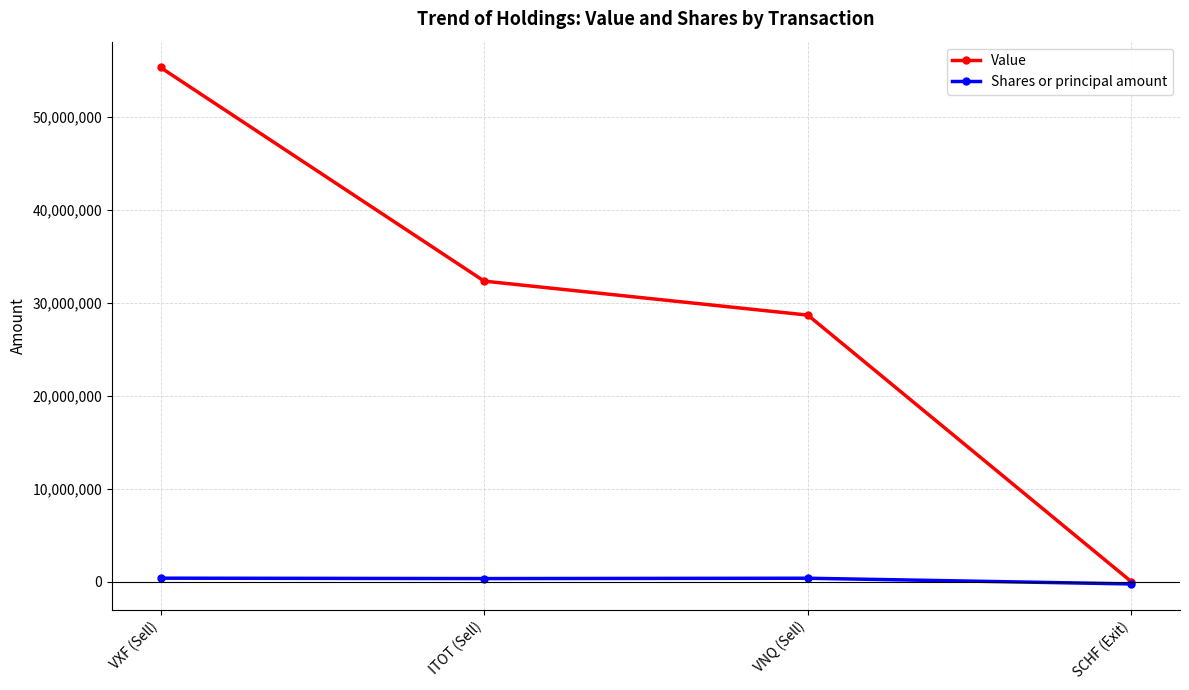

Is it true that Value equals 84290771 at VXF (Sell)?

False